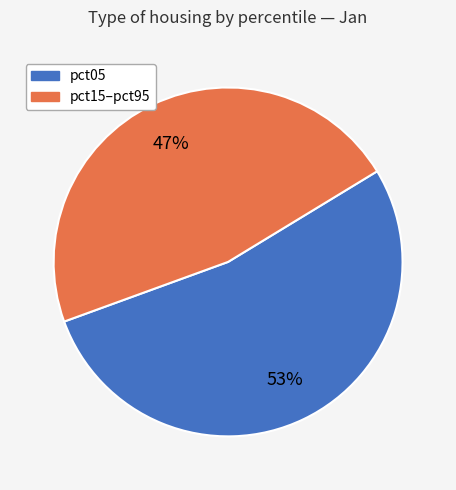

Which has a higher value, pct05 or pct15–pct95?

pct05